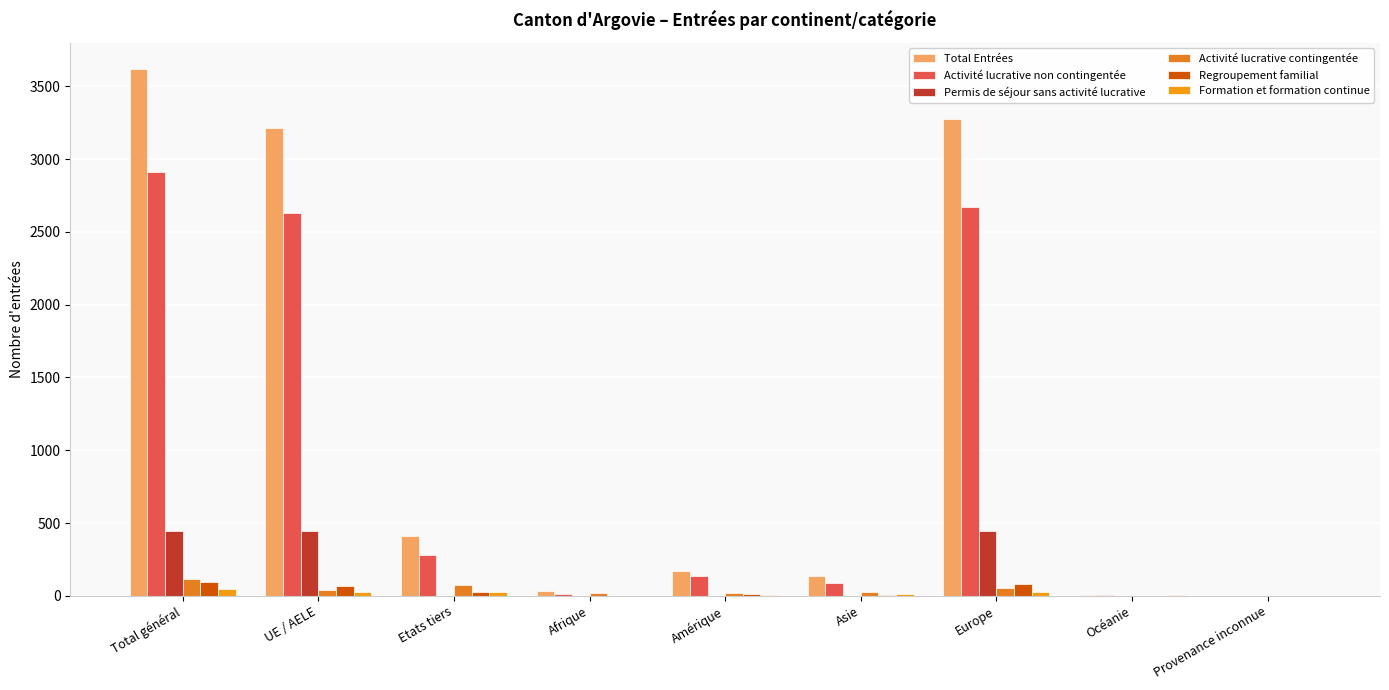

Reading left to right, extract all data points from this chart.

Total Entrées: Total général=3619	UE / AELE=3211	Etats tiers=408	Afrique=33	Amérique=170	Asie=133	Europe=3276	Océanie=7	Provenance inconnue=0
Activité lucrative non contingentée: Total général=2911	UE / AELE=2628	Etats tiers=283	Afrique=10	Amérique=136	Asie=91	Europe=2669	Océanie=5	Provenance inconnue=0
Permis de séjour sans activité lucrative: Total général=446	UE / AELE=446	Etats tiers=0	Afrique=0	Amérique=0	Asie=0	Europe=446	Océanie=0	Provenance inconnue=0
Activité lucrative contingentée: Total général=118	UE / AELE=43	Etats tiers=75	Afrique=22	Amérique=19	Asie=23	Europe=54	Océanie=0	Provenance inconnue=0
Regroupement familial: Total général=95	UE / AELE=69	Etats tiers=26	Afrique=0	Amérique=9	Asie=5	Europe=81	Océanie=0	Provenance inconnue=0
Formation et formation continue: Total général=47	UE / AELE=23	Etats tiers=24	Afrique=1	Amérique=6	Asie=14	Europe=24	Océanie=2	Provenance inconnue=0